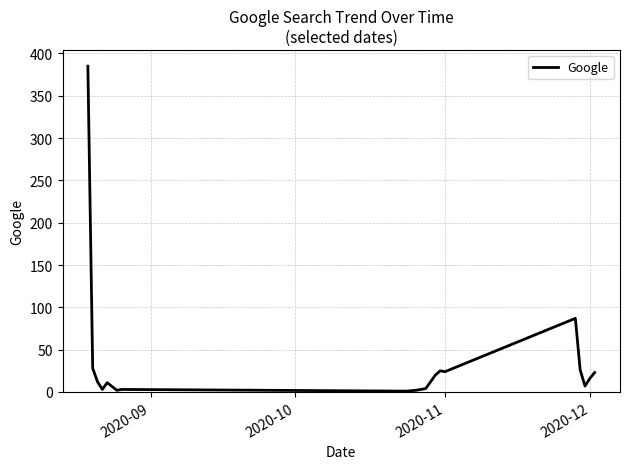

What is the maximum value shown in the chart?

385